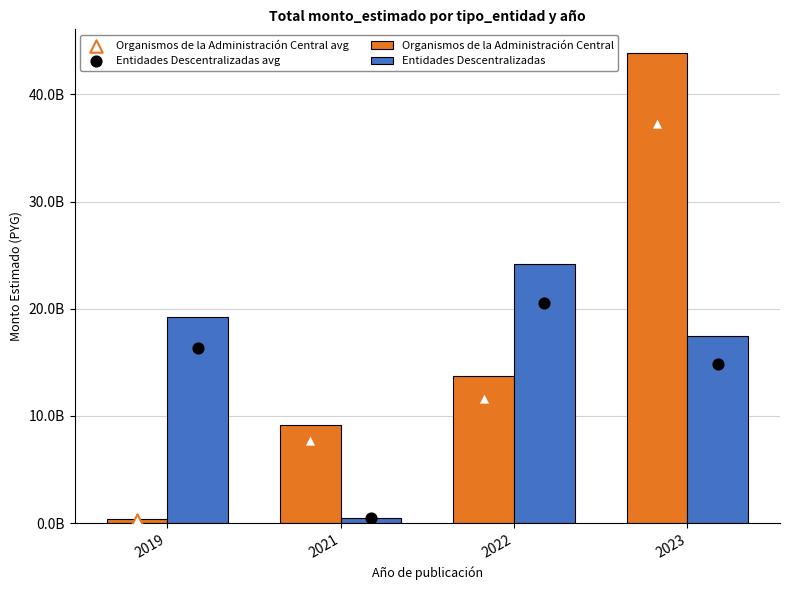

At which category is the sum across all series the highest?

2023